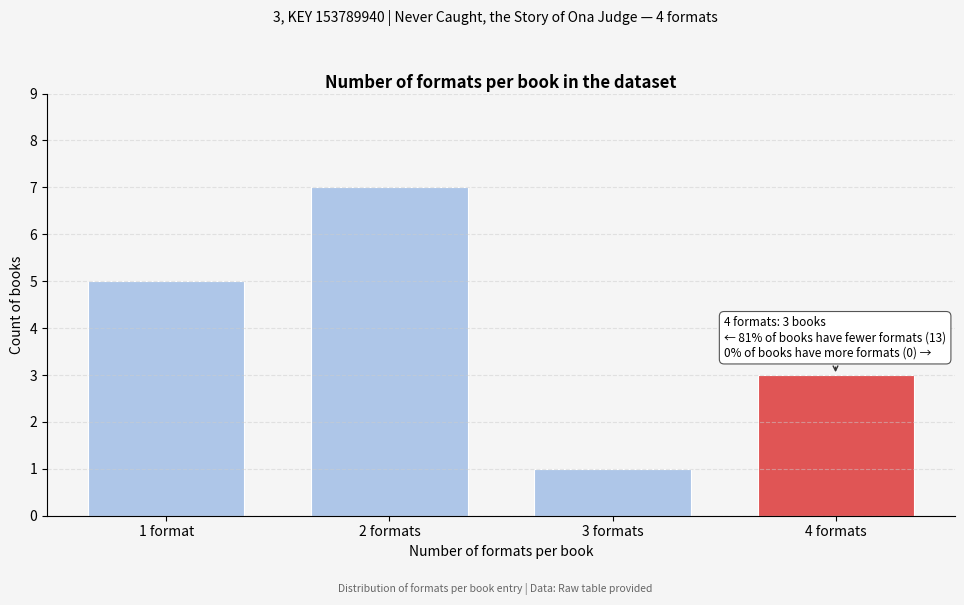

Reading right to left, extract all data points from this chart.

3	1	7	5